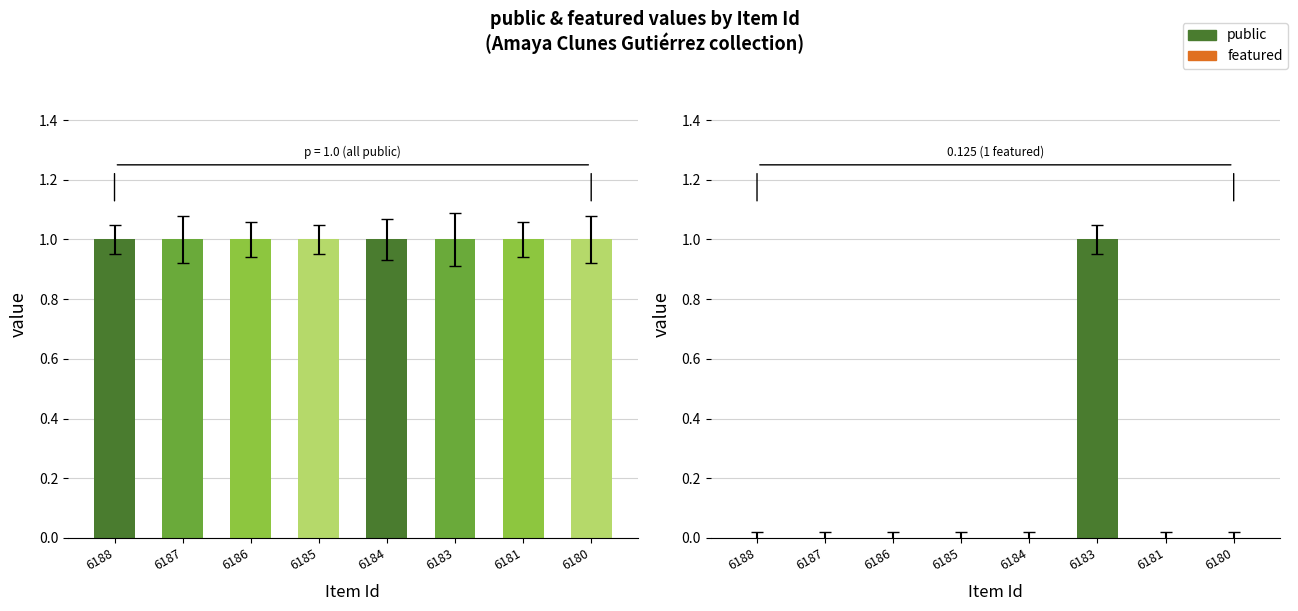

At how many categories does at least one series exceed 0?

8